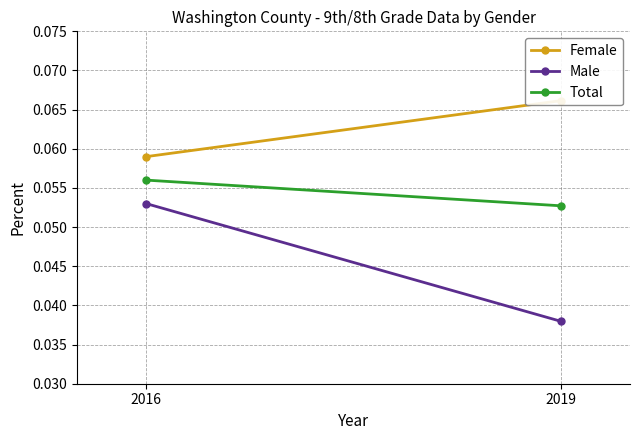

Where is Total nearest to the value 0?

2019